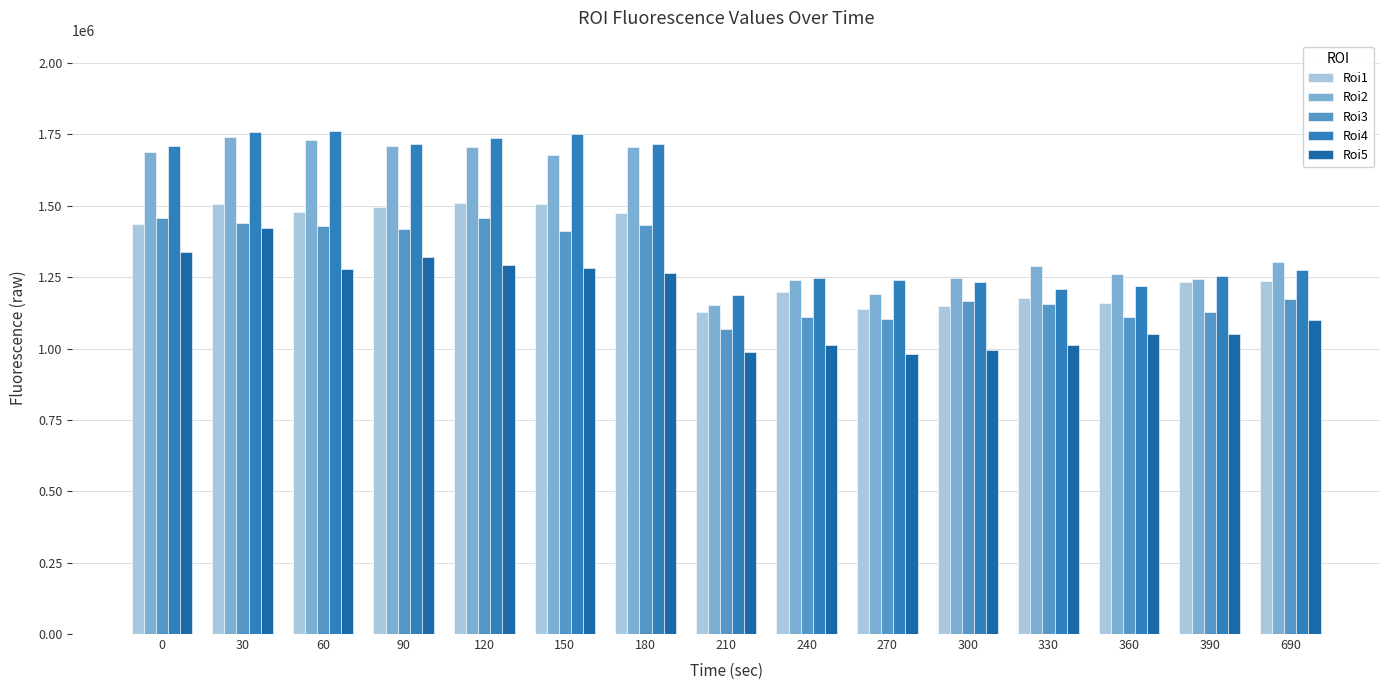

Count the number of categories in the chart.

15